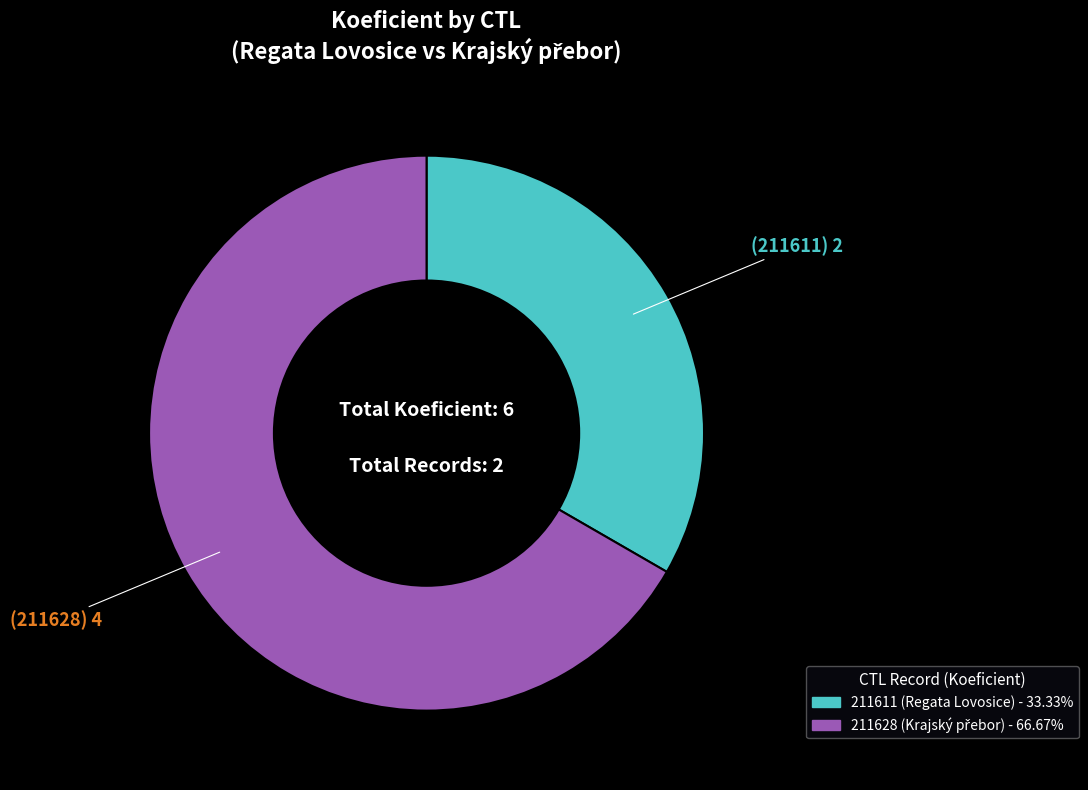

Which category accounts for the majority?

211628